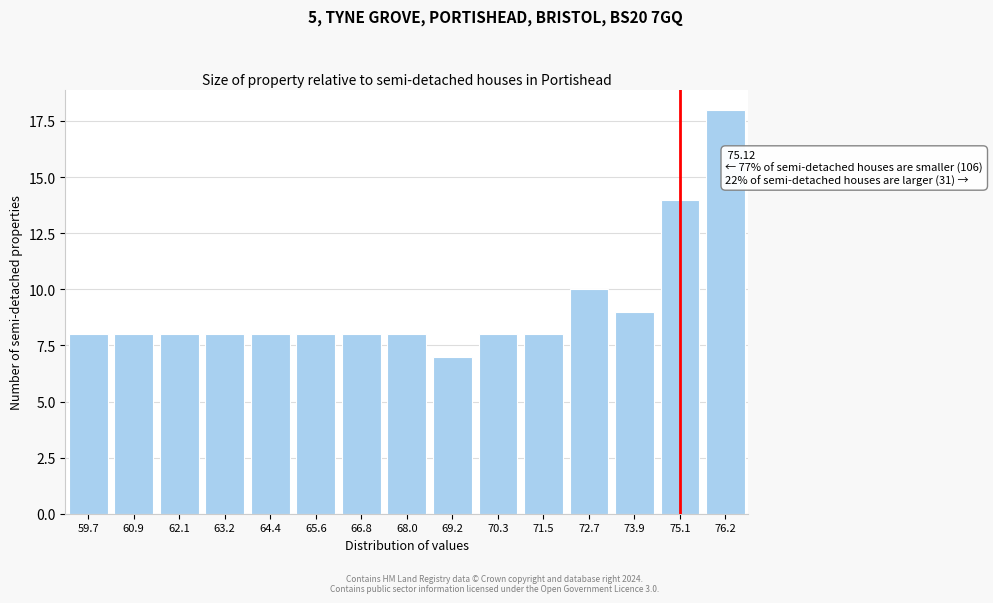

Reading right to left, what are all the values shown in this chart?

18	14	9	10	8	8	7	8	8	8	8	8	8	8	8